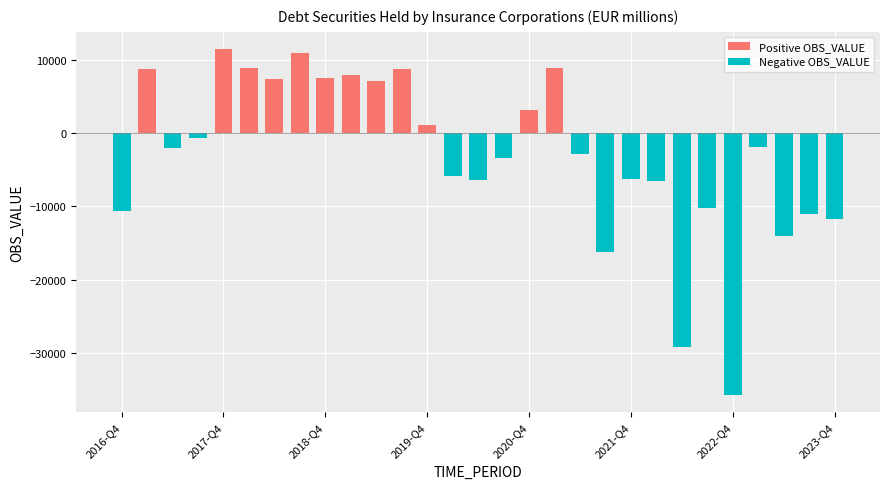

What is the difference between the maximum and second lowest values in the Positive OBS_VALUE series?

11506.3